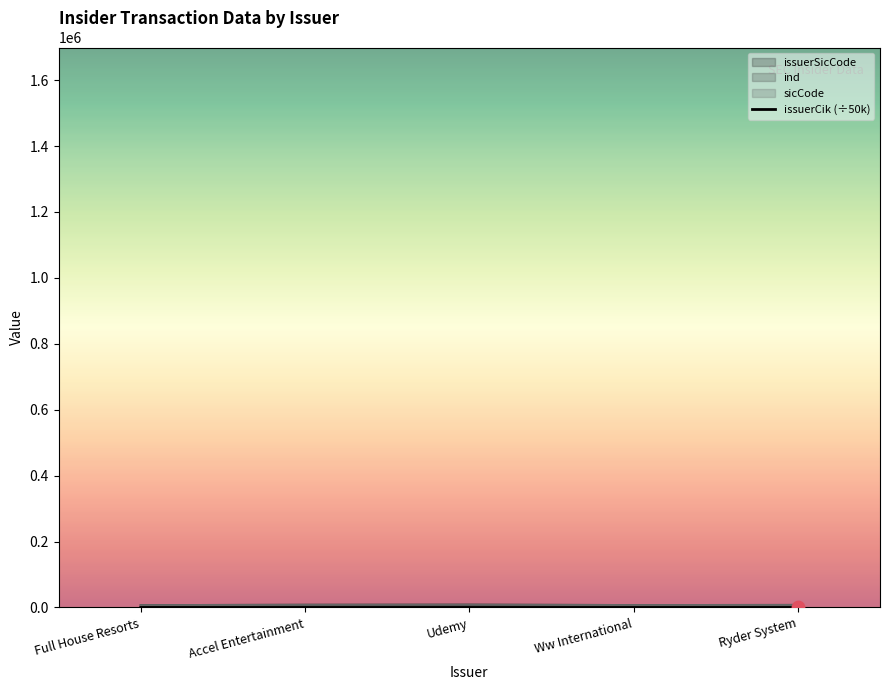

What is the ratio of the value at Ww International to the value at Full House Resorts?

0.1